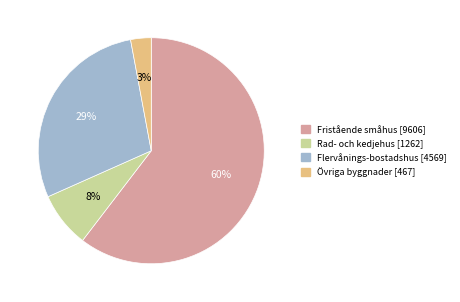

To the nearest percent, what percentage of the pie is Fristående småhus?

60%